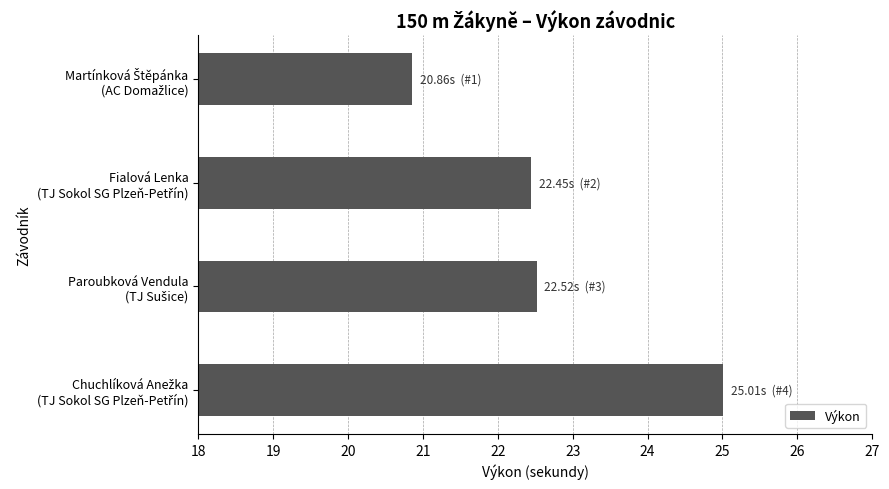

What is the greatest value displayed?

25.0